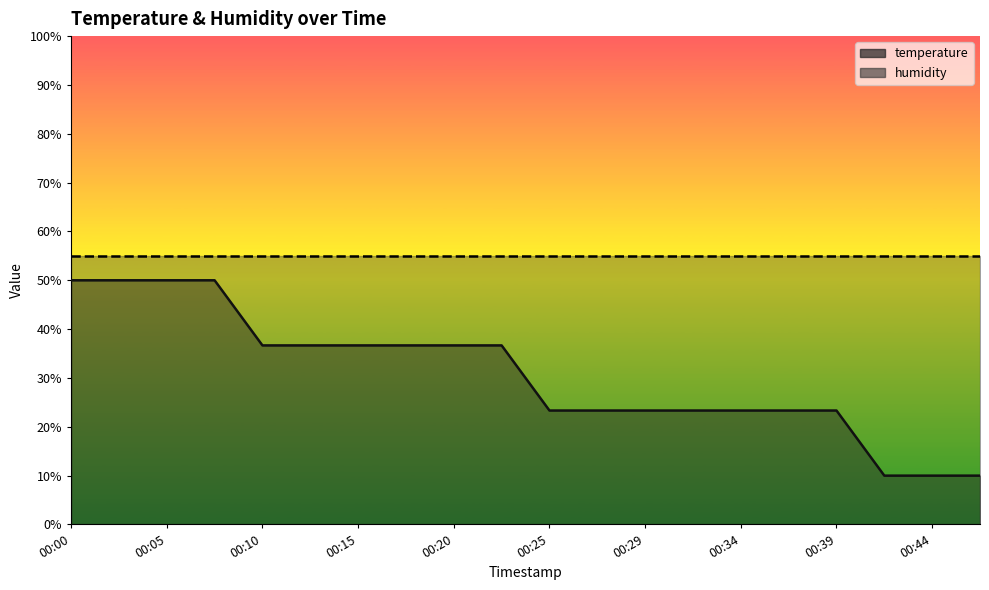

What is the smallest value displayed?

10.0